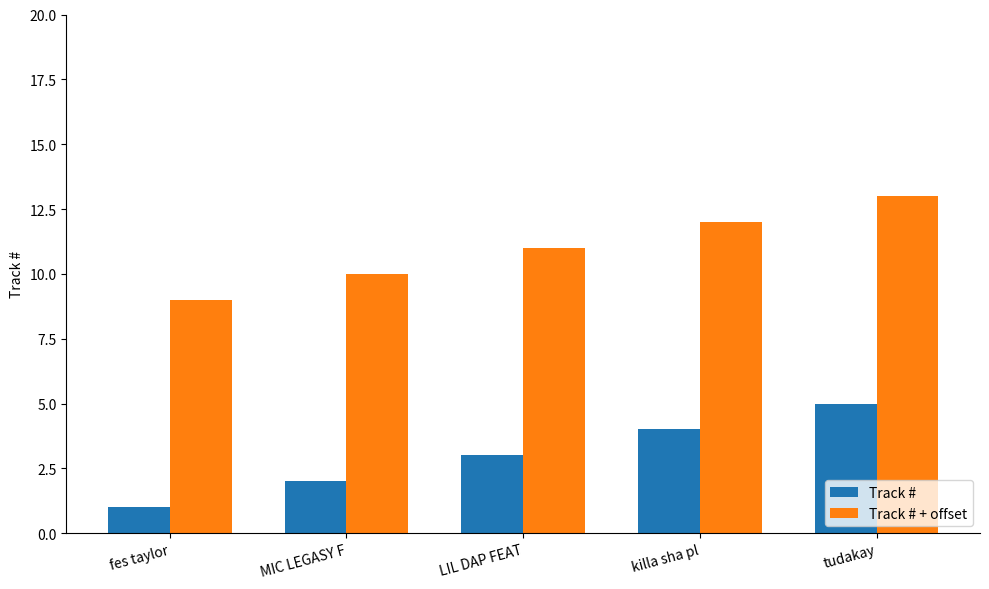

What is the minimum value for Track #?

1